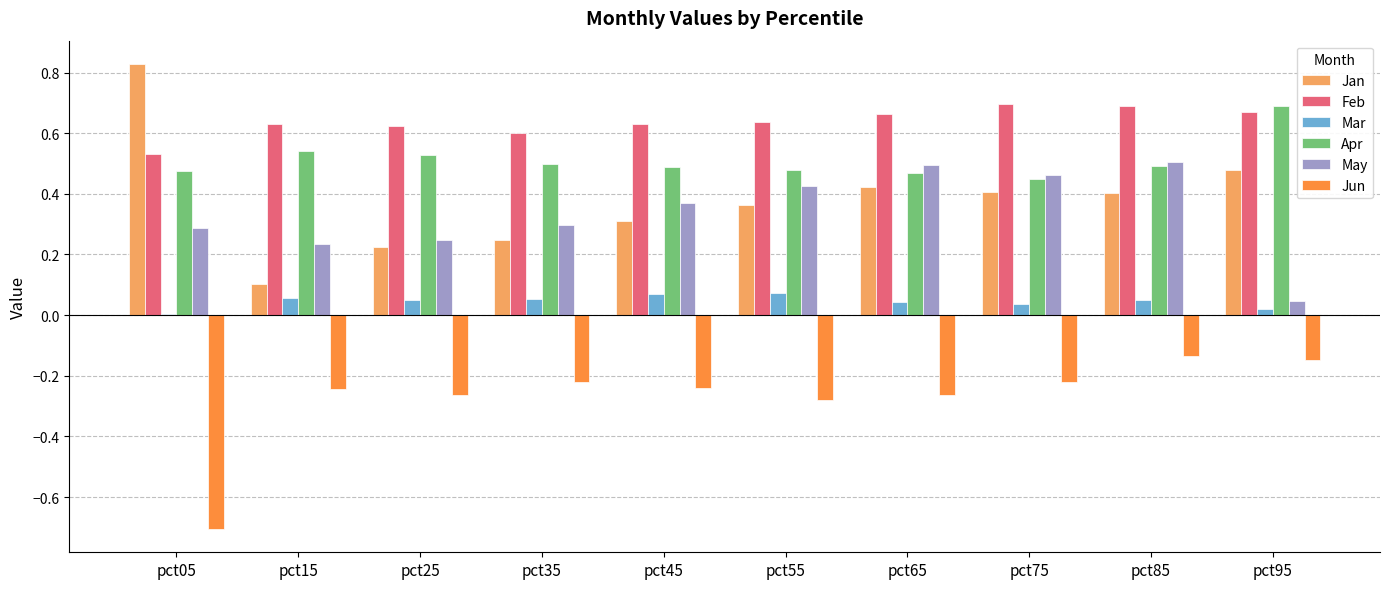

Which series changed the most between pct15 and pct85?

Jan